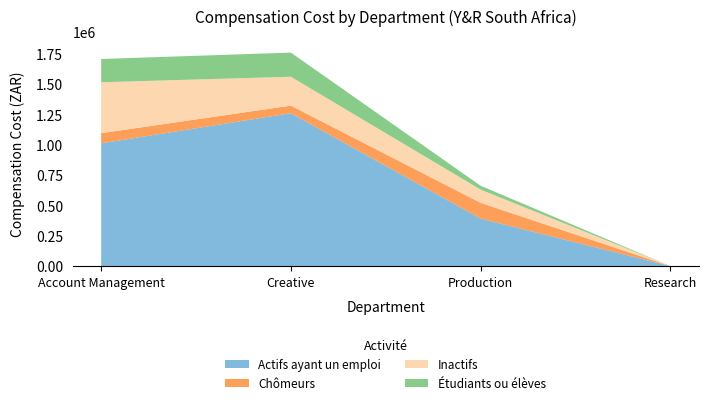

Reading right to left, extract all data points from this chart.

Actifs ayant un emploi: Research=0	Production=391520	Creative=1261120	Account Management=1012560
Chomeurs: Research=0	Production=130400	Creative=62400	Account Management=83760
Inactifs: Research=0	Production=108960	Creative=238400	Account Management=420000
Etudiants ou eleves: Research=0	Production=32160	Creative=199200	Account Management=192000